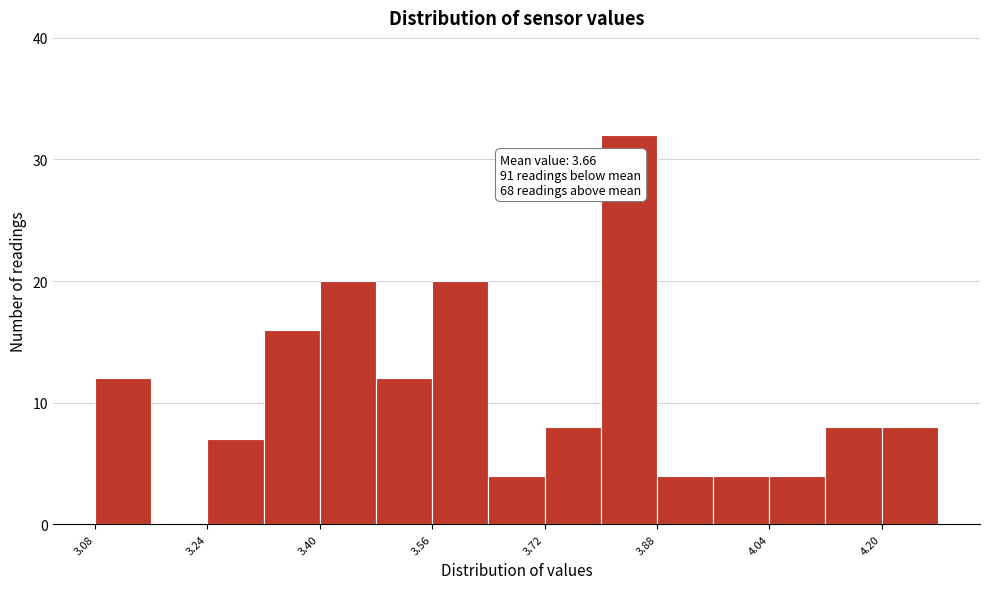

Over which range of the x-axis is the bar tallest?

3.80 to 3.88